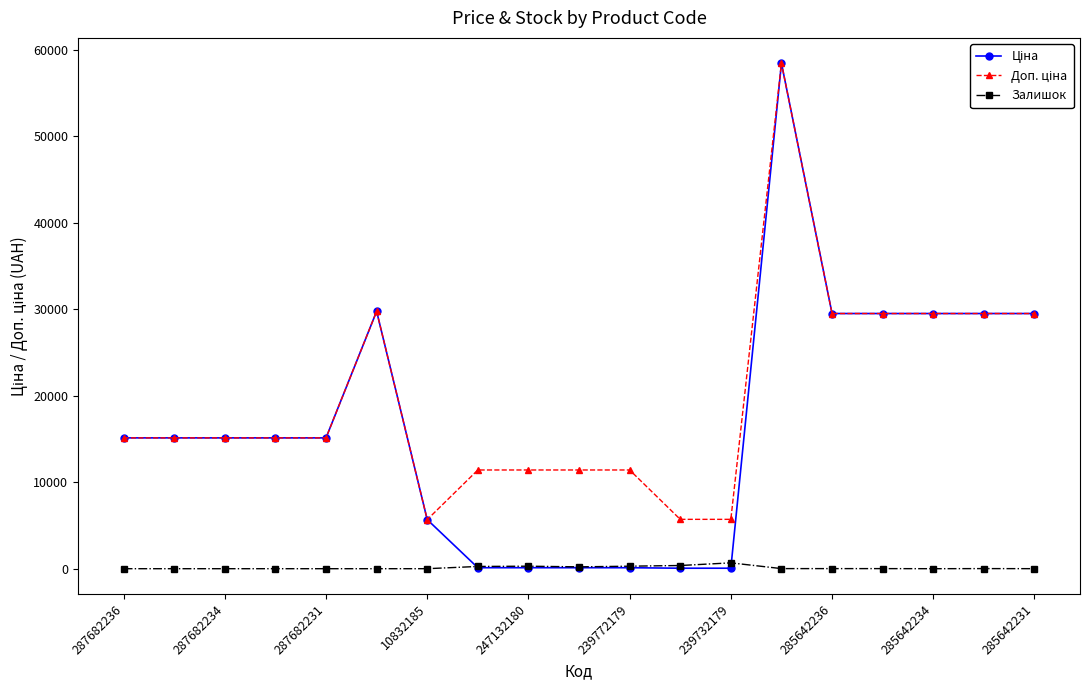

What is the maximum value shown in the chart?

58426.5